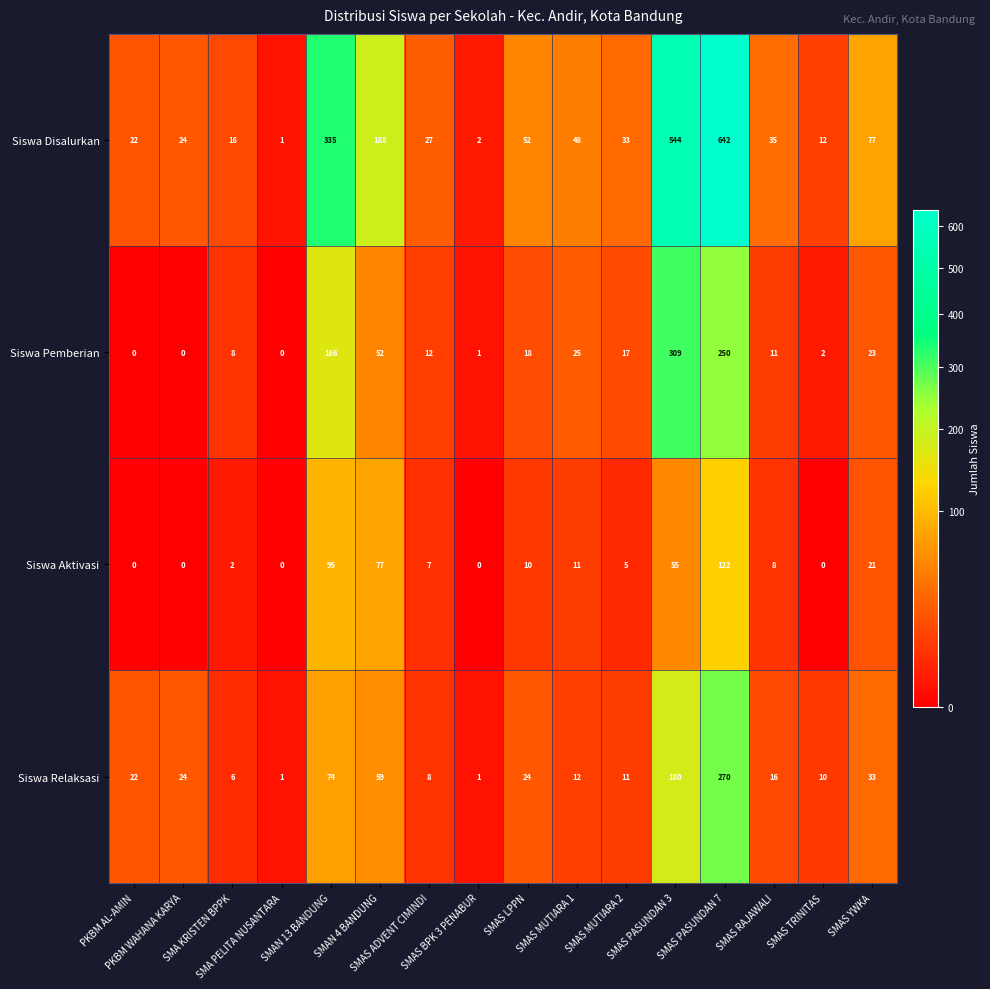

Which series has the largest range (max minus min)?

Siswa Disalurkan